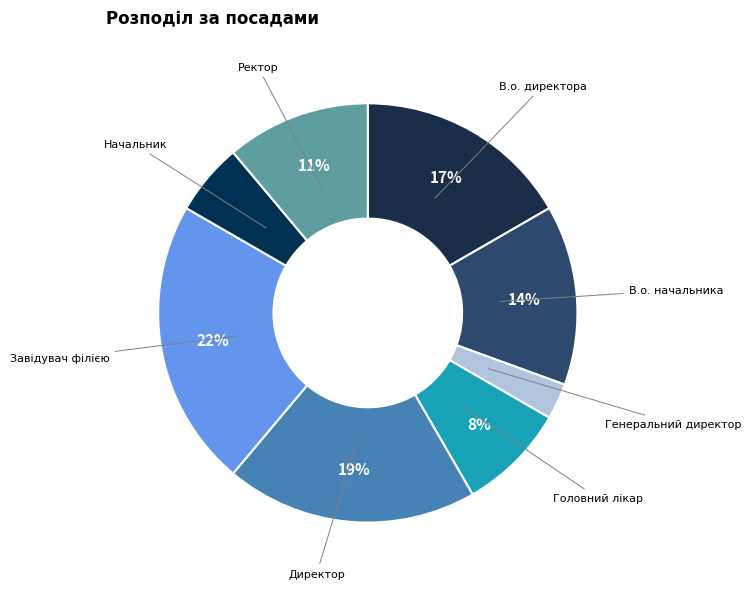

Is it true that В.о. директора is 28% of the pie?

False